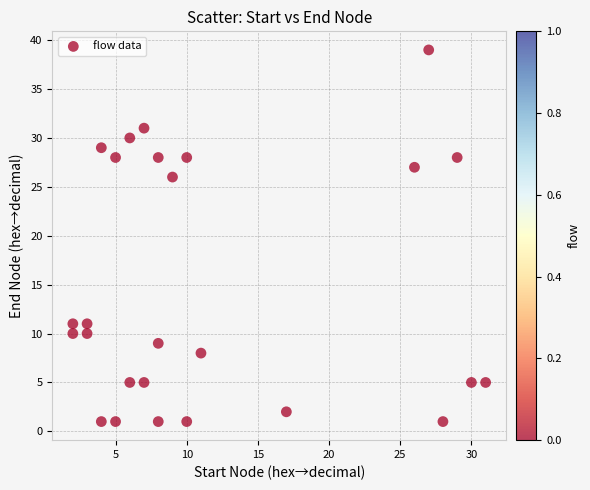

What Y value in the scatter plot is closest to 20?

26